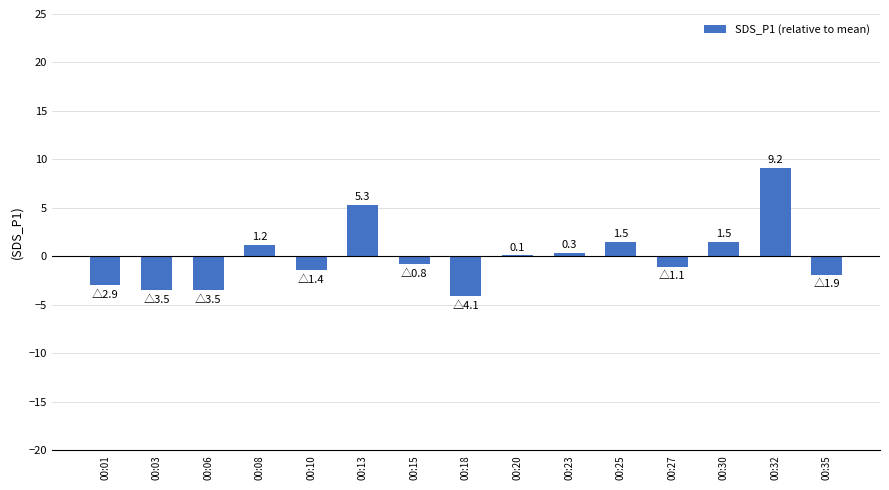

Between 00:10 and 00:35, which is larger?

00:10